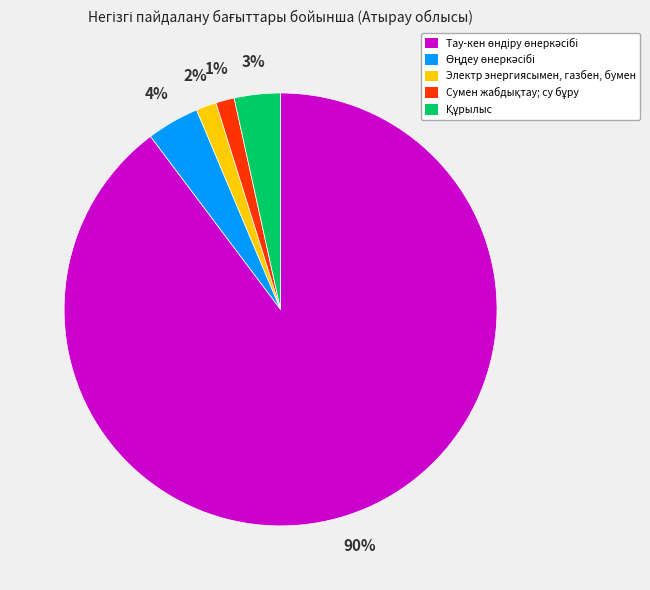

Count the number of slices in the pie.

5